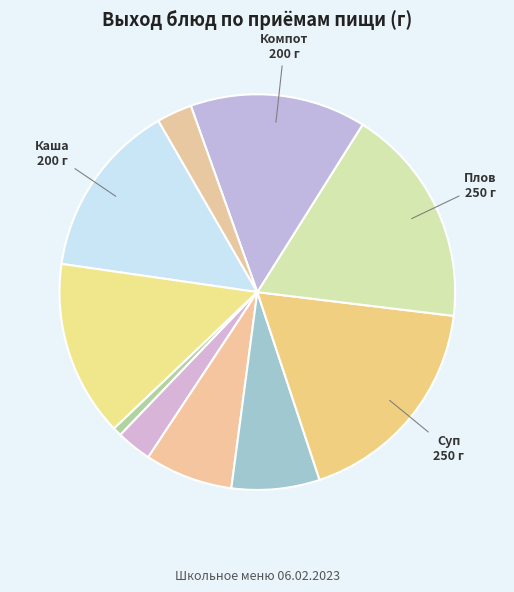

To the nearest percent, what is the average slice percentage?

10%